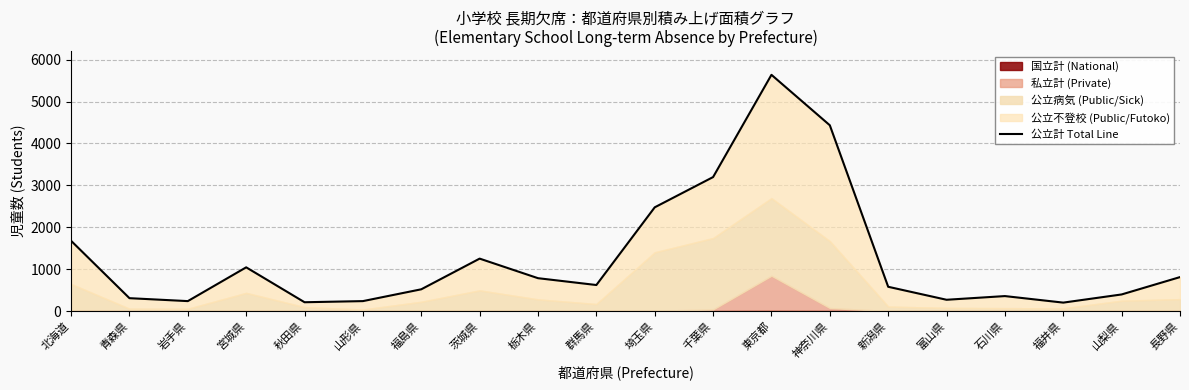

List the labels in order of value, smallest first.

福井県, 秋田県, 岩手県, 山形県, 富山県, 青森県, 石川県, 山梨県, 福島県, 新潟県, 群馬県, 栃木県, 長野県, 宮城県, 茨城県, 北海道, 埼玉県, 千葉県, 神奈川県, 東京都